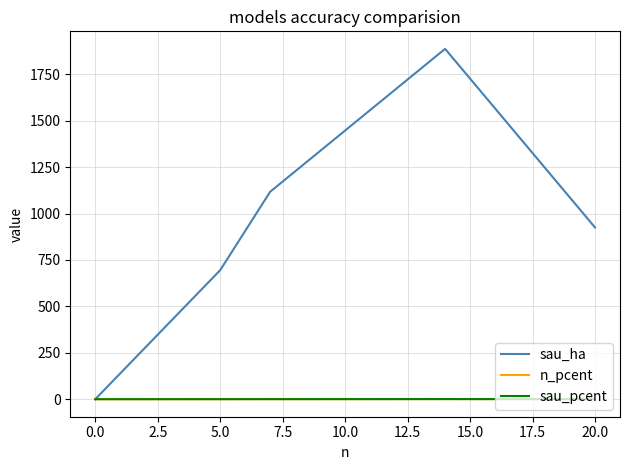

Which series has the largest range (max minus min)?

sau_ha